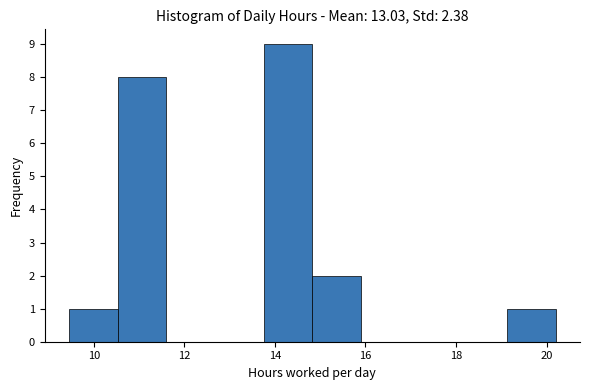

How tall is the bar that spans 9.4 to 10.6 on the x-axis? Neither the bar edges nor the heights are printed on the chart, so give them approximately, as read against the axes.

1